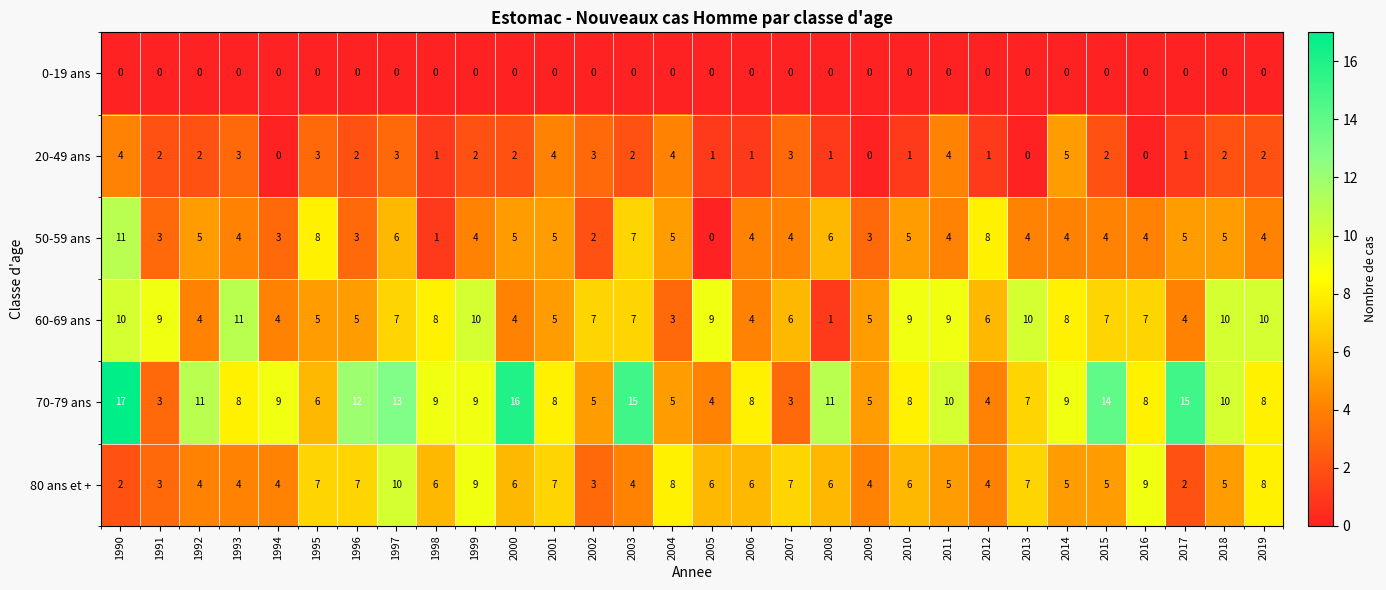

What is the difference between the maximum and minimum values in the 80 ans et + series?

8